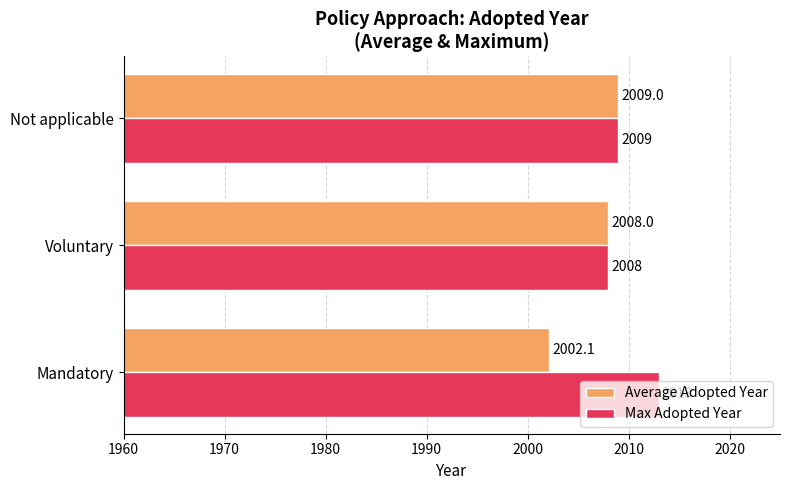

Which series has the largest total across all categories?

Max Adopted Year